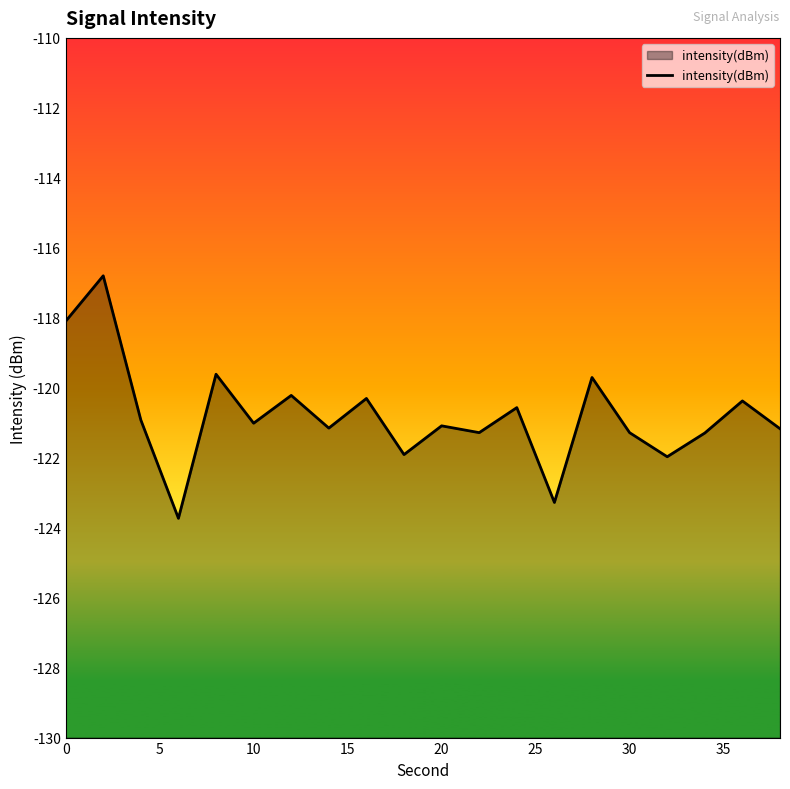

How many values exceed -121?

9